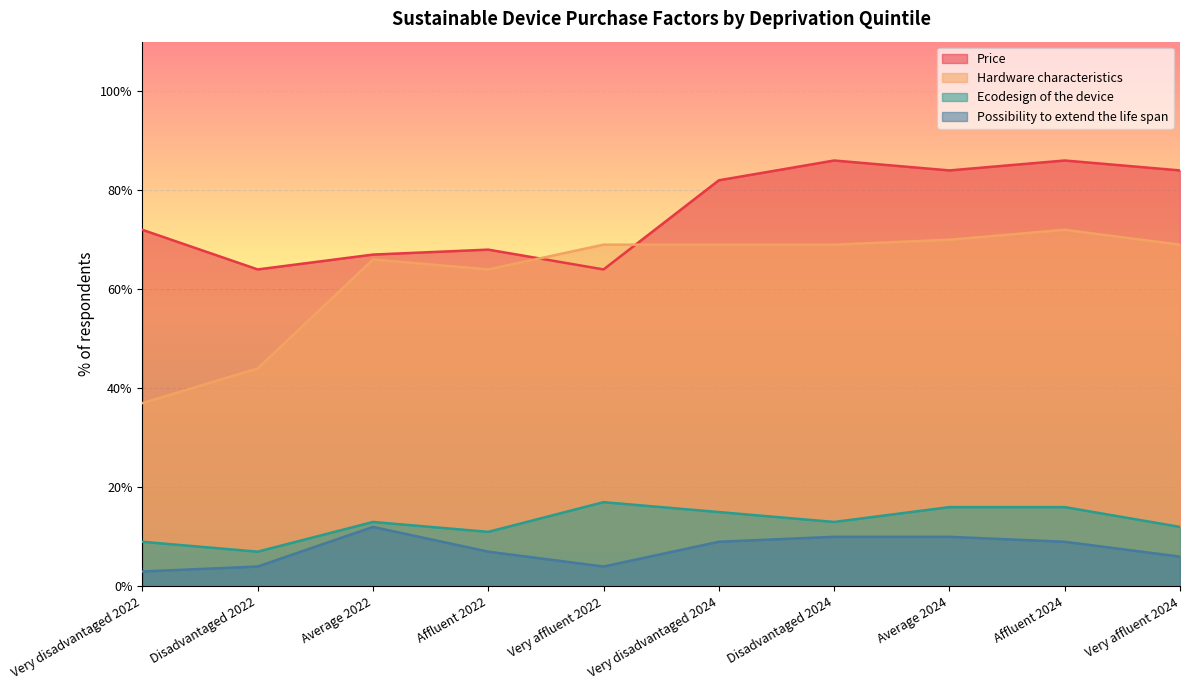

Reading left to right, list all the values displayed in this chart.

Price: Very disadvantaged 2022=72	Disadvantaged 2022=64	Average 2022=67	Affluent 2022=68	Very affluent 2022=64	Very disadvantaged 2024=82	Disadvantaged 2024=86	Average 2024=84	Affluent 2024=86	Very affluent 2024=84
Hardware characteristics: Very disadvantaged 2022=37	Disadvantaged 2022=44	Average 2022=66	Affluent 2022=64	Very affluent 2022=69	Very disadvantaged 2024=69	Disadvantaged 2024=69	Average 2024=70	Affluent 2024=72	Very affluent 2024=69
Ecodesign of the device: Very disadvantaged 2022=9	Disadvantaged 2022=7	Average 2022=13	Affluent 2022=11	Very affluent 2022=17	Very disadvantaged 2024=15	Disadvantaged 2024=13	Average 2024=16	Affluent 2024=16	Very affluent 2024=12
Possibility to extend the life span: Very disadvantaged 2022=3	Disadvantaged 2022=4	Average 2022=12	Affluent 2022=7	Very affluent 2022=4	Very disadvantaged 2024=9	Disadvantaged 2024=10	Average 2024=10	Affluent 2024=9	Very affluent 2024=6